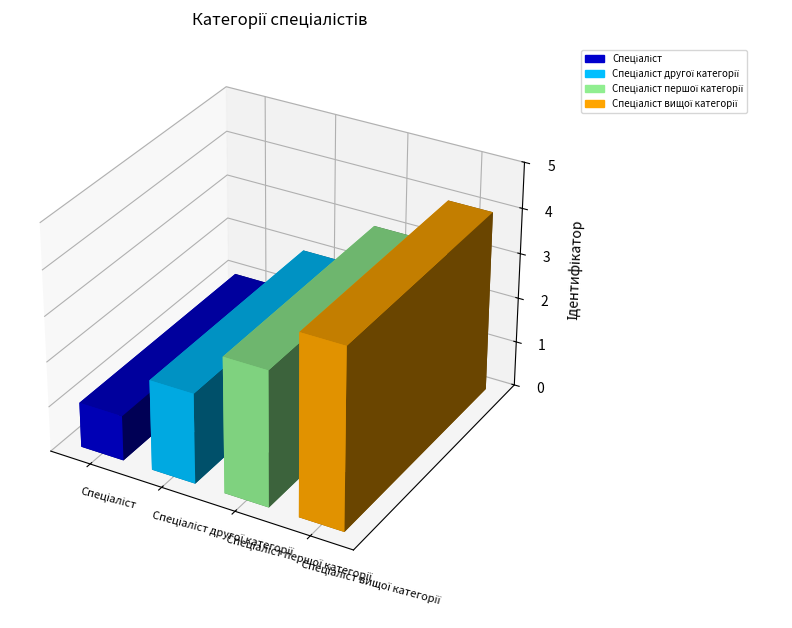

The chart shows a value of 3 at Спеціаліст першої категорії. True or false?

True